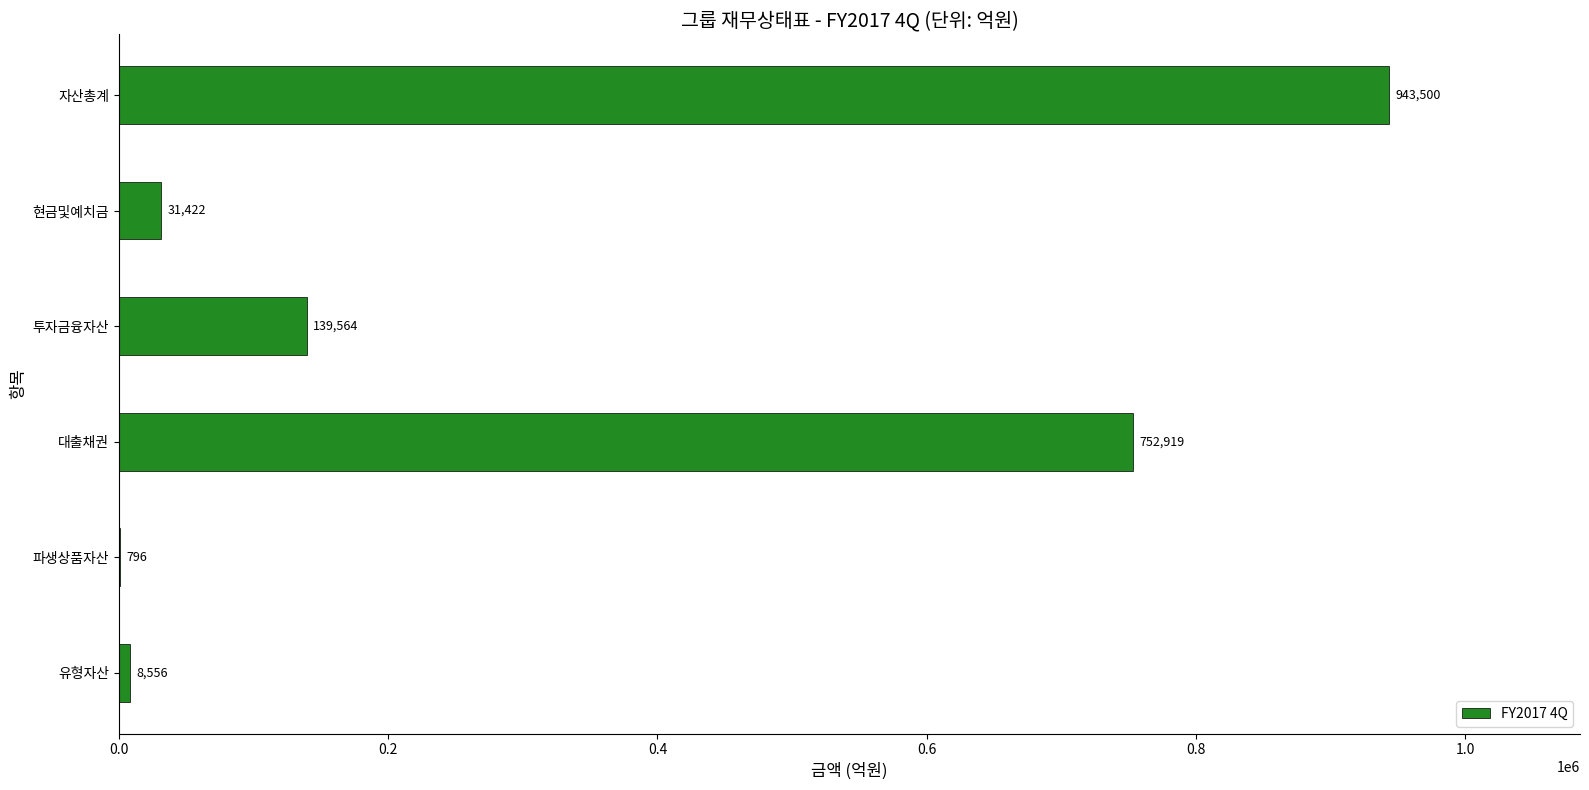

How many categories are shown in the chart?

6